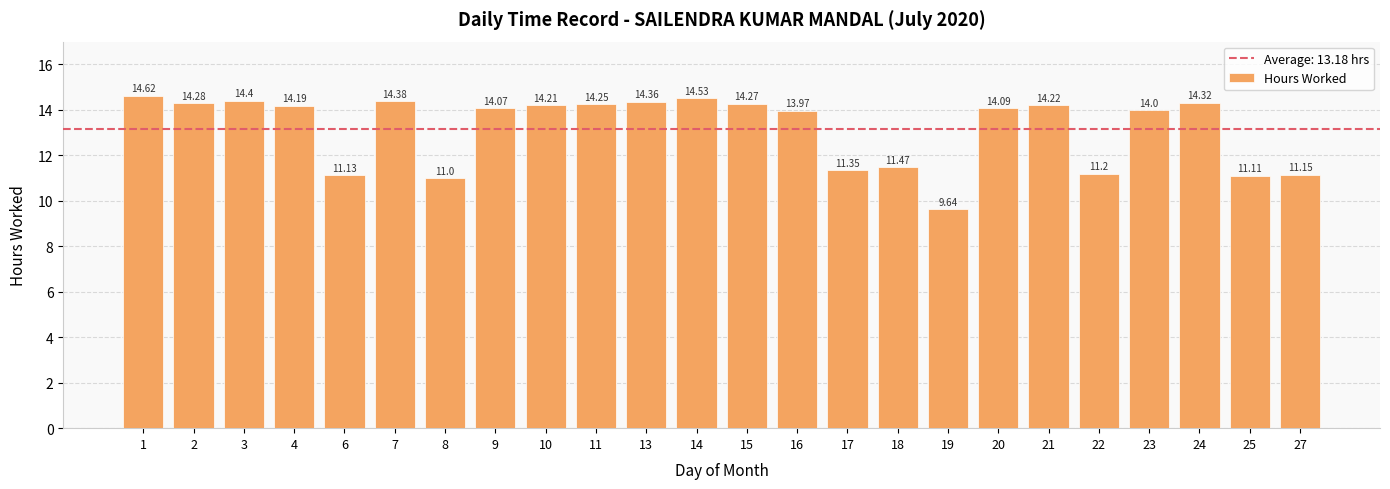

What is the difference between the maximum and minimum values?

5.0